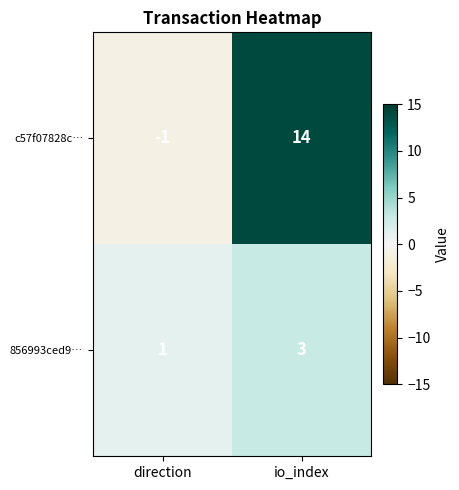

Which series has the largest range (max minus min)?

c57f07828c…